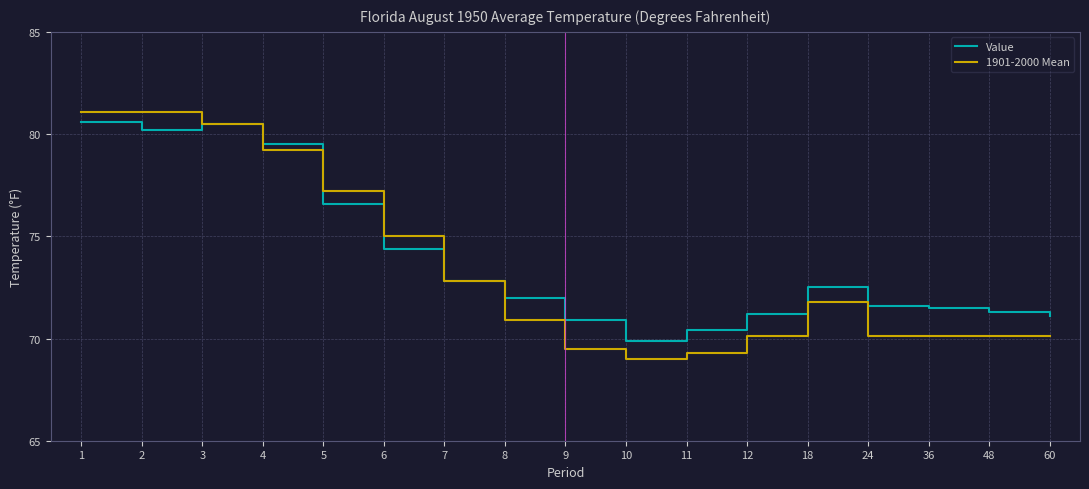

Is it true that Value equals 109.7 at 5?

False